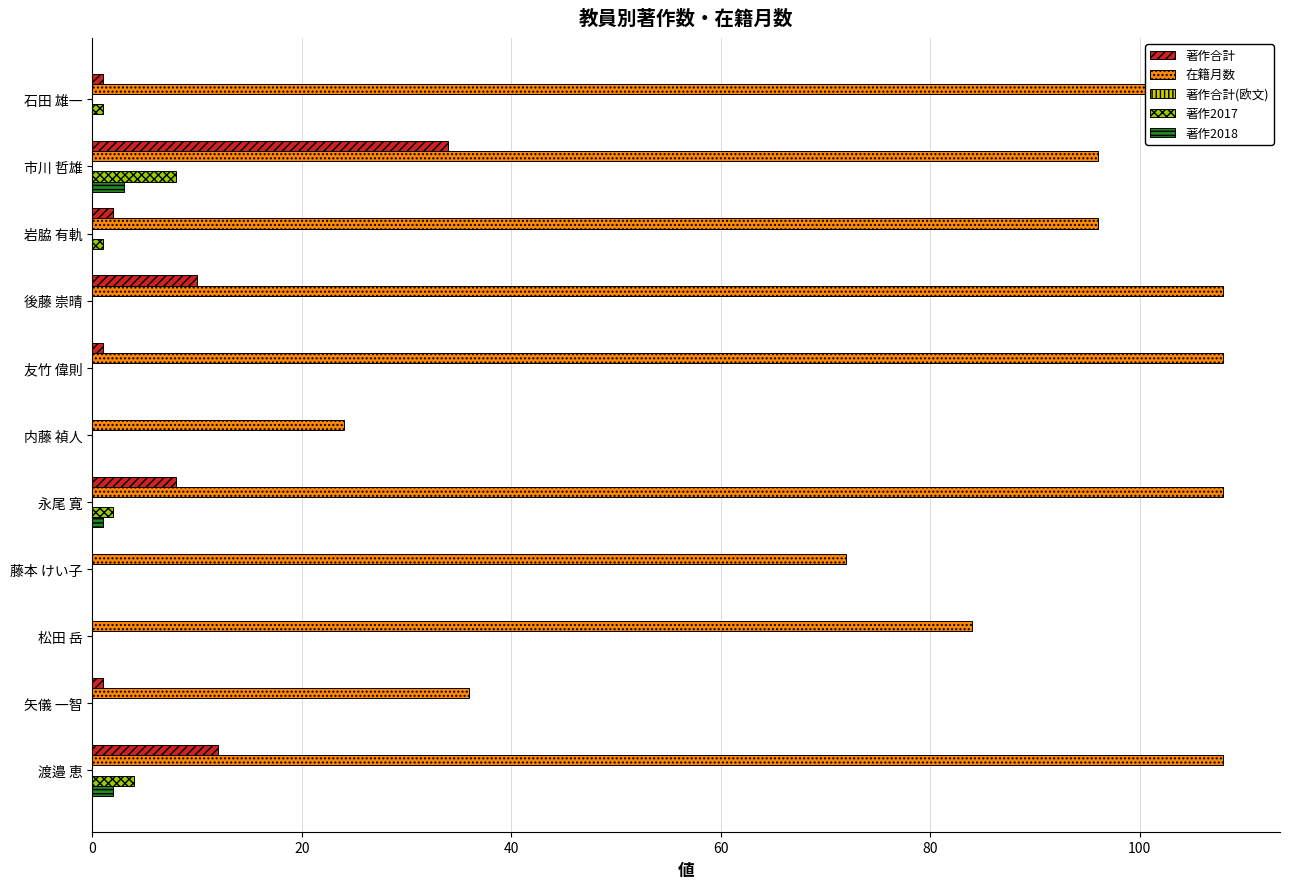

How many values in the 在籍月数 series are below 96?

4